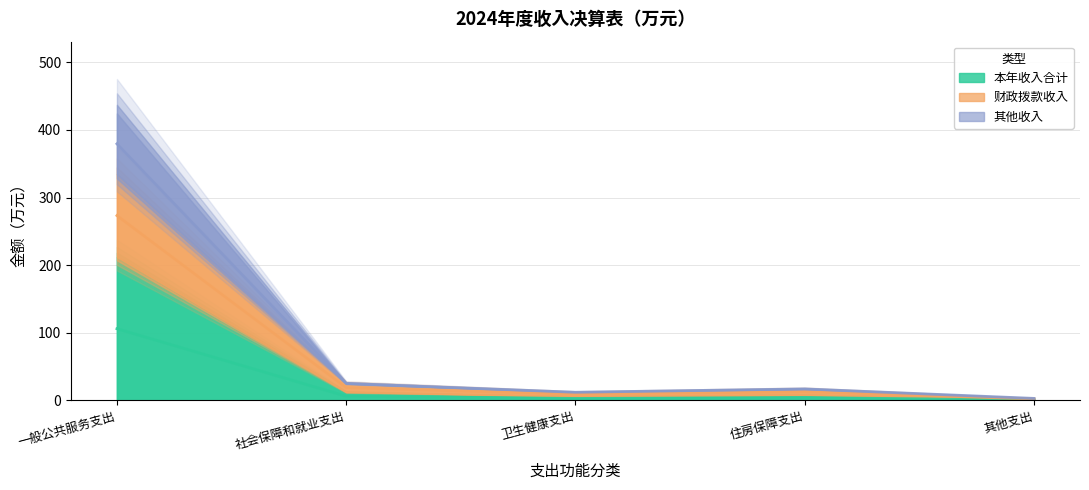

How many data points in 本年收入合计 are above 4?

3